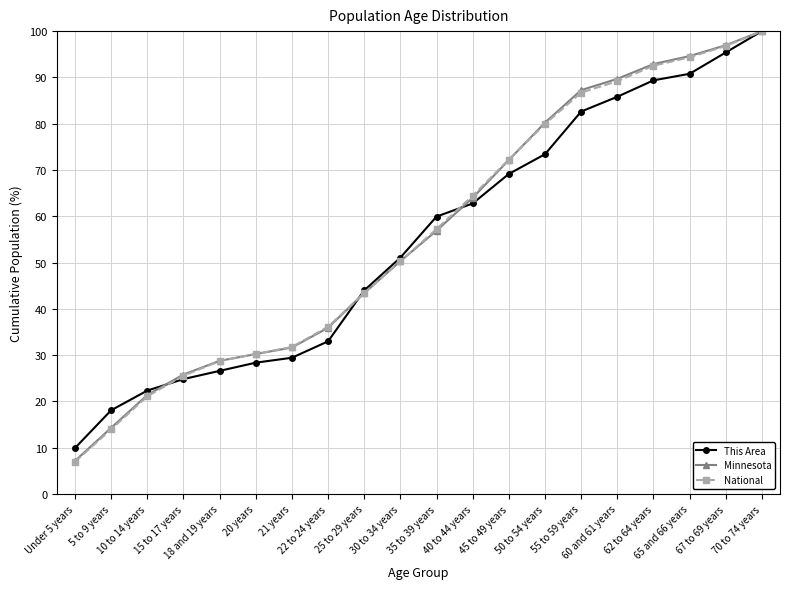

What are all the series names shown in the legend?

This Area, Minnesota, National